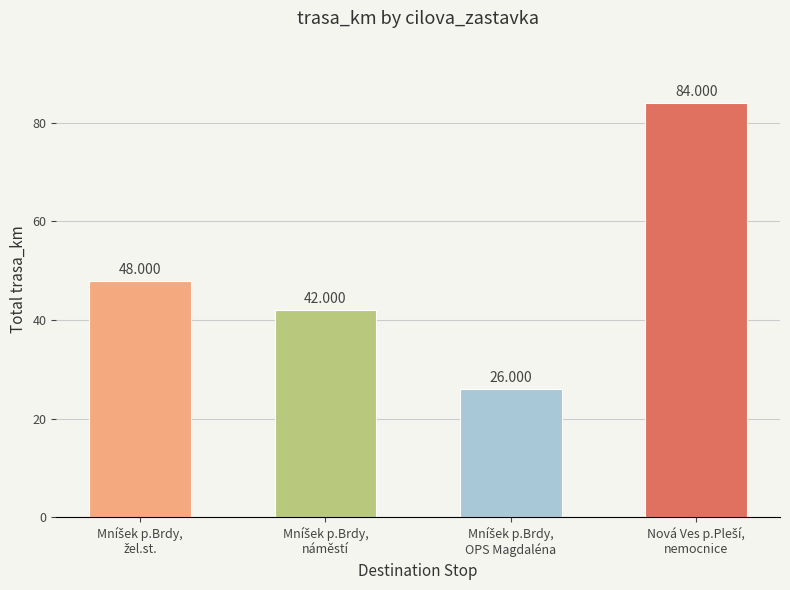

Reading left to right, extract all data points from this chart.

48	42	26	84